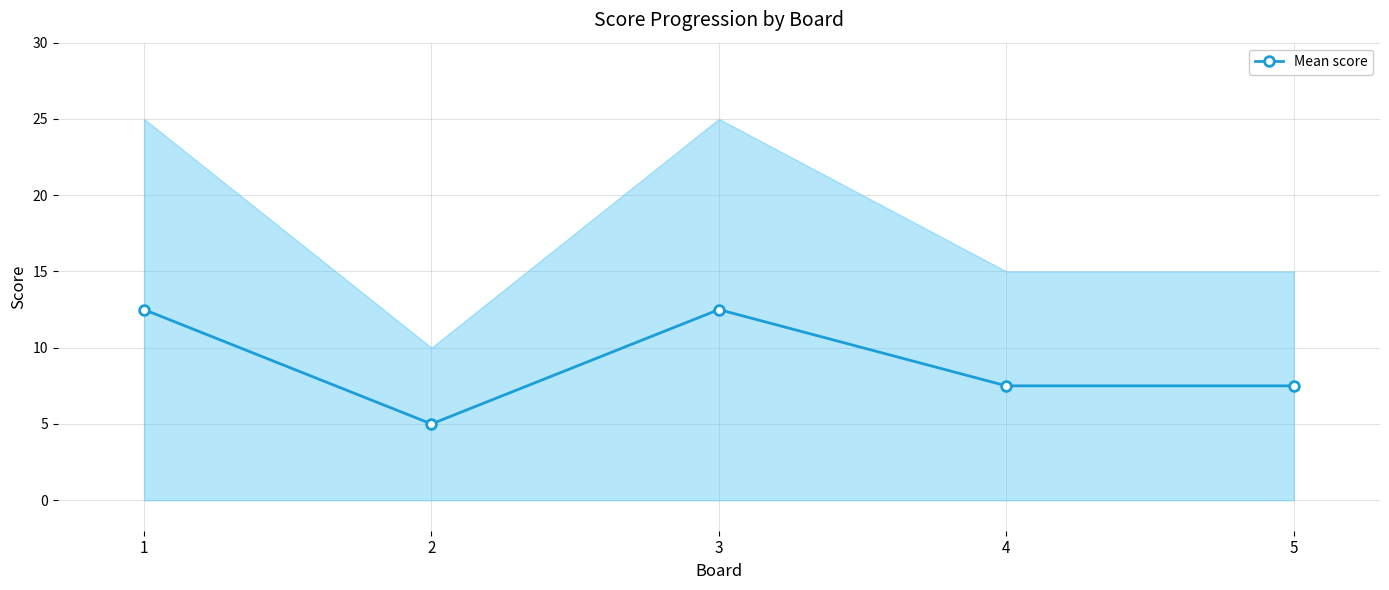

What is the approximate value of Score 1 at 1?

25.0